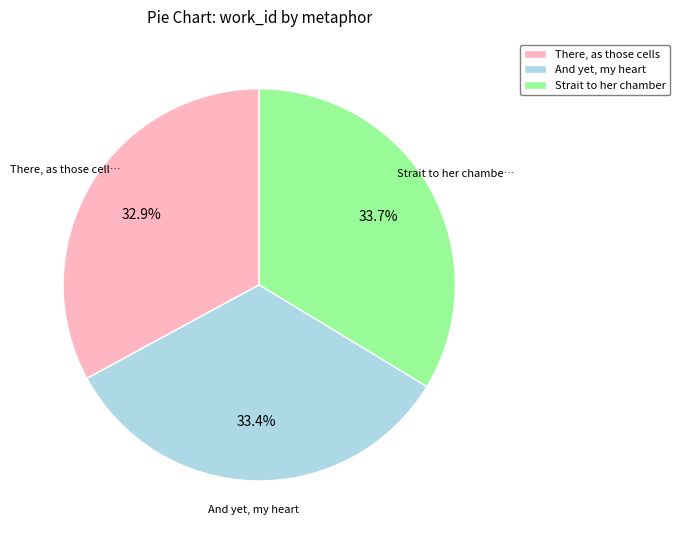

Rank the categories by value from lowest to highest.

There, as those cells, And yet, my heart, Strait to her chamber